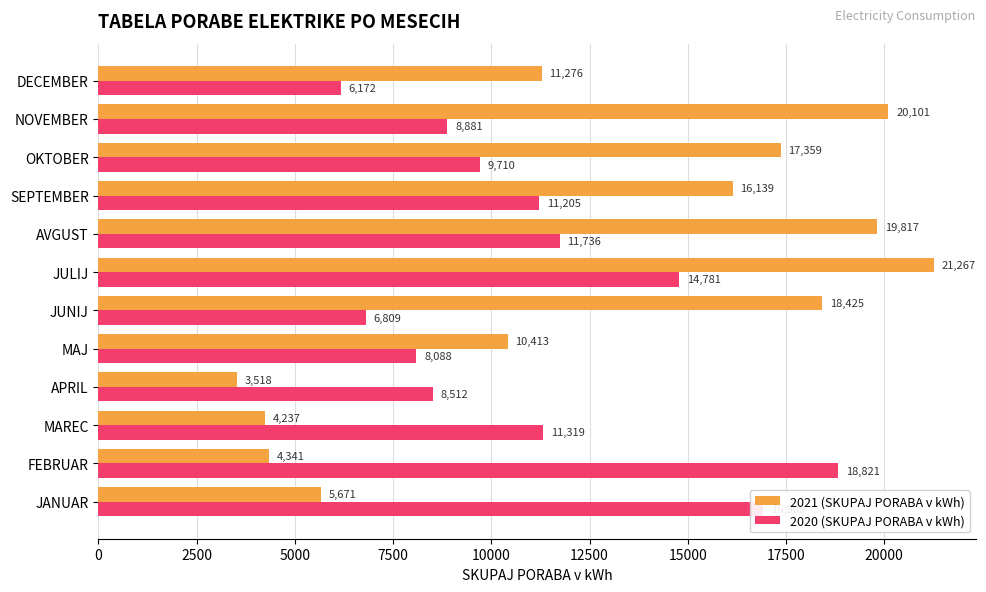

List the labels in order of 2021 (SKUPAJ PORABA v kWh) value, largest first.

JULIJ, NOVEMBER, AVGUST, JUNIJ, OKTOBER, SEPTEMBER, DECEMBER, MAJ, JANUAR, FEBRUAR, MAREC, APRIL